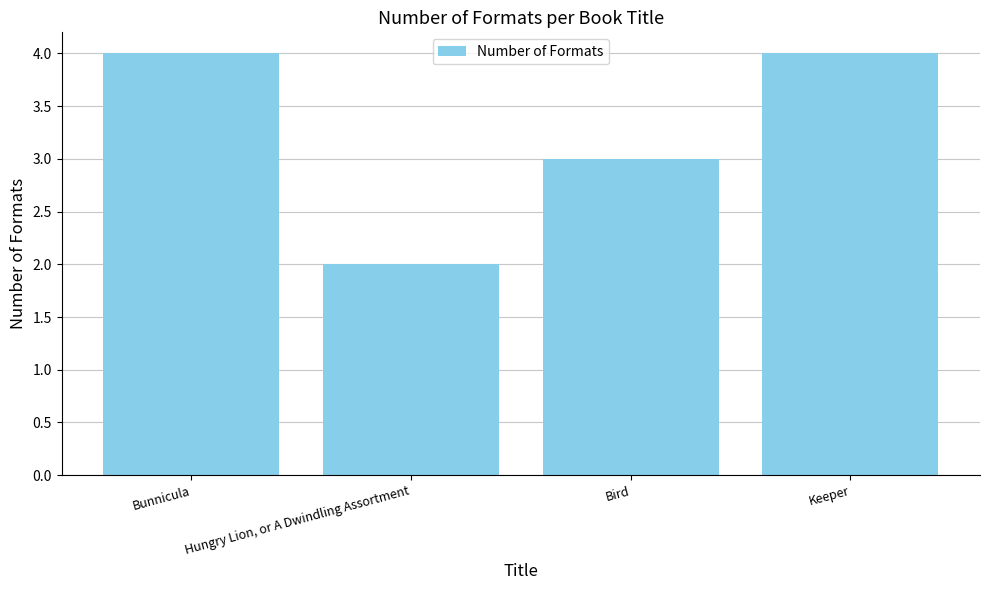

The chart shows a value of 2 at Hungry Lion, or A Dwindling Assortment. True or false?

True